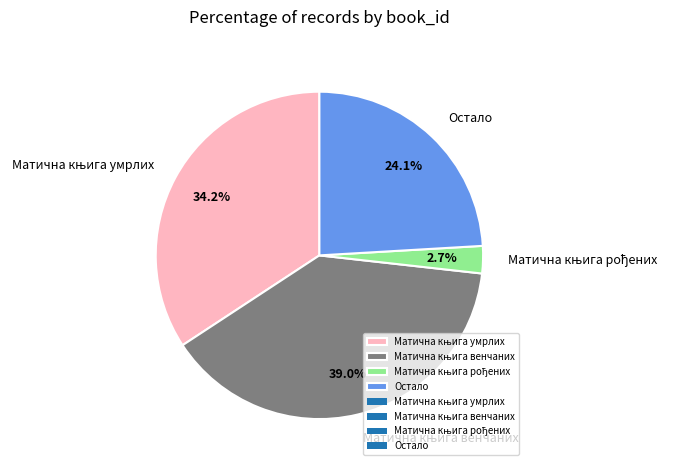

How much of the chart is everything except Остало?

75.9%